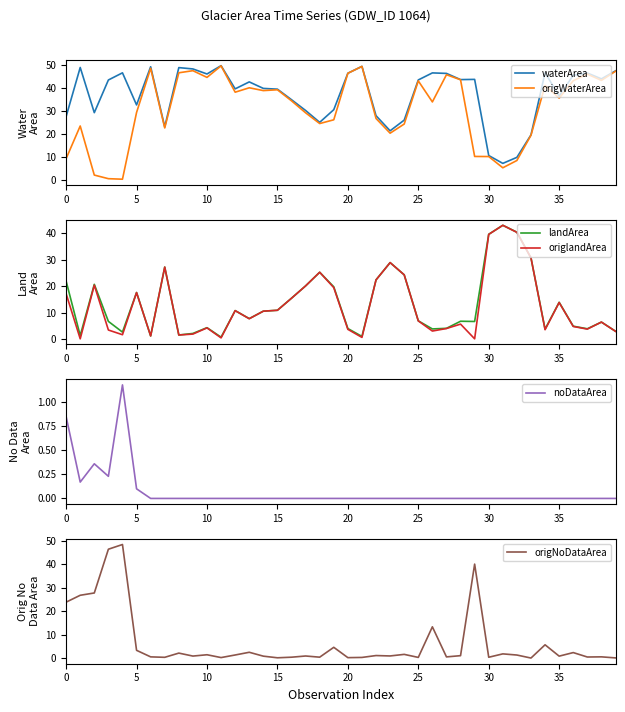

What is the label of the 10th point from the right?

30